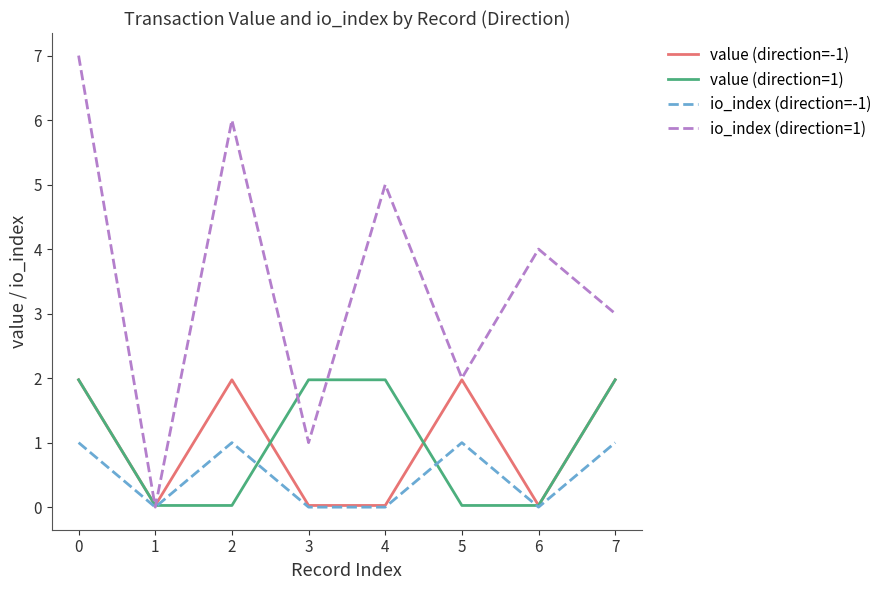

Which series has the widest spread of values?

io_index (direction=1)